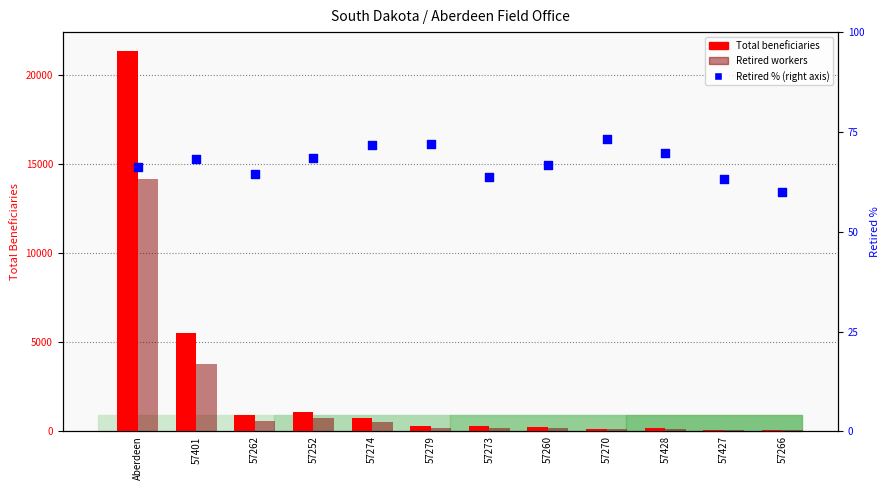

Which series contains the highest Y value?

Total beneficiaries